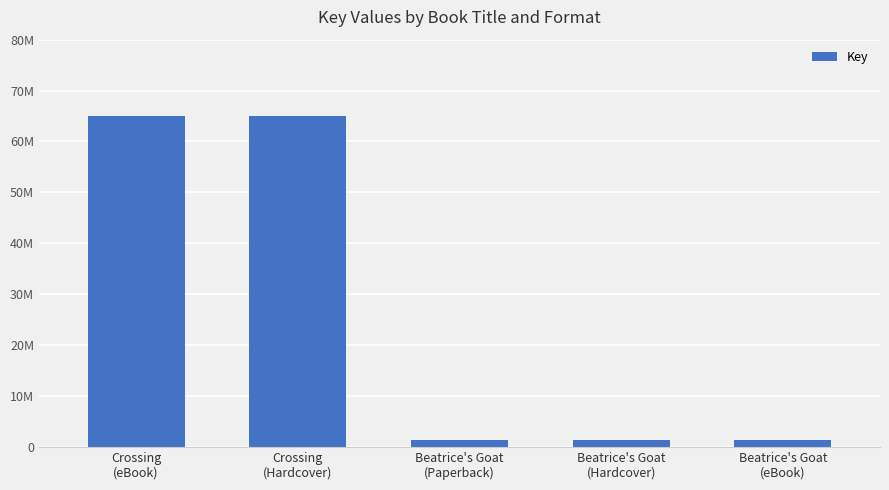

What is the change in value from Crossing
(eBook) to Beatrice's Goat
(eBook)?

-63761190